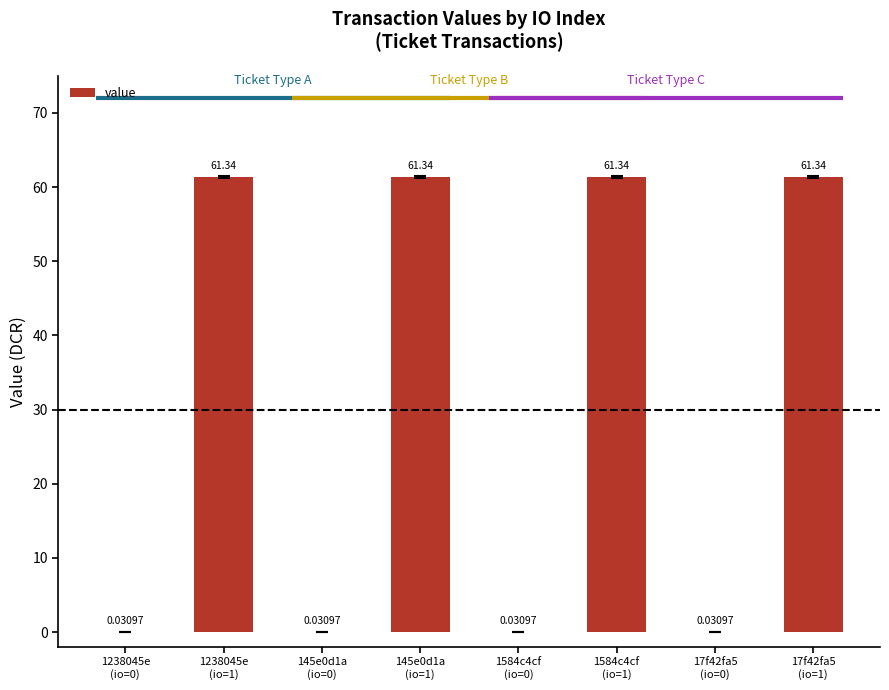

What is the average value?

30.7